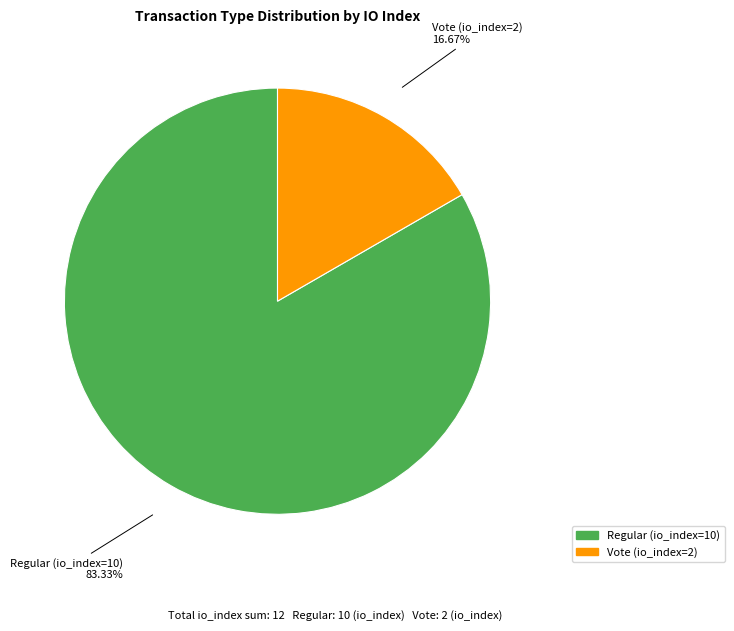

What is the ratio of the value at Vote (io_index=2) to the value at Regular (io_index=10)?

0.2